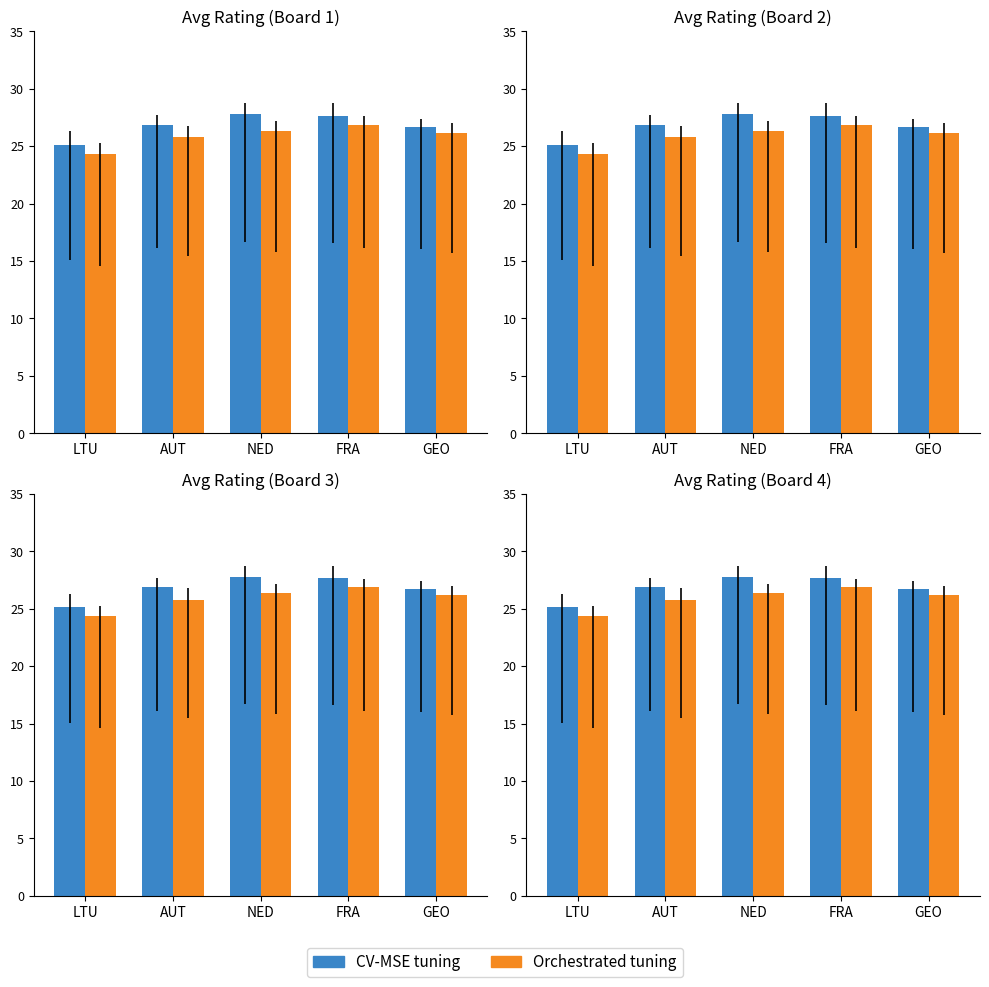

What are all the series names shown in the legend?

CV-MSE tuning, Orchestrated tuning